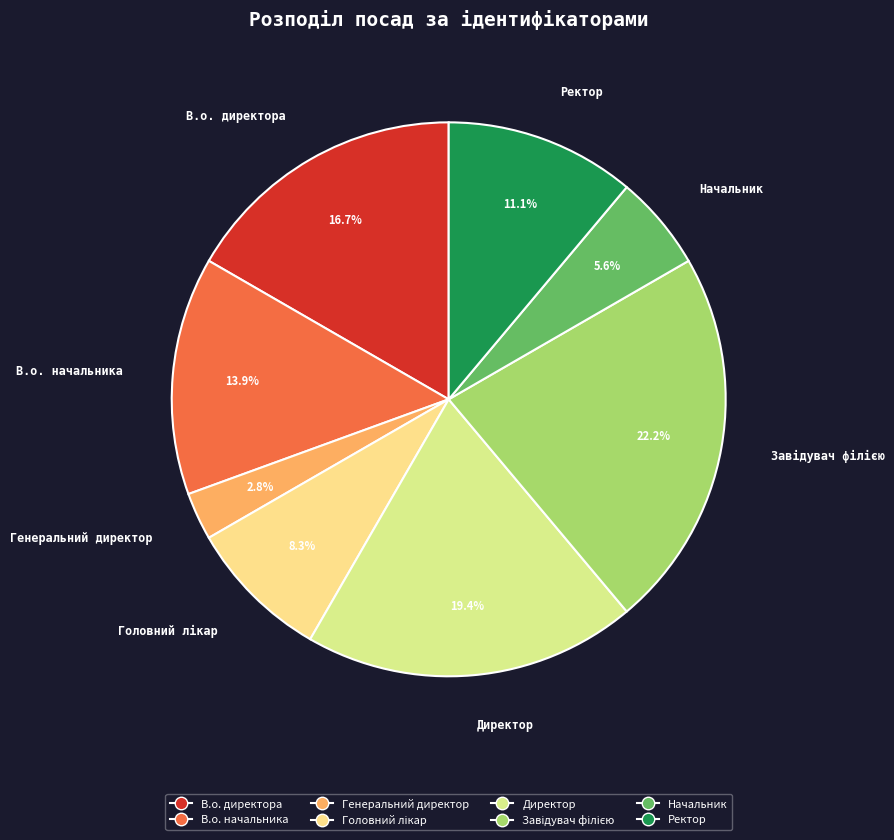

How many slices are in this pie chart?

8